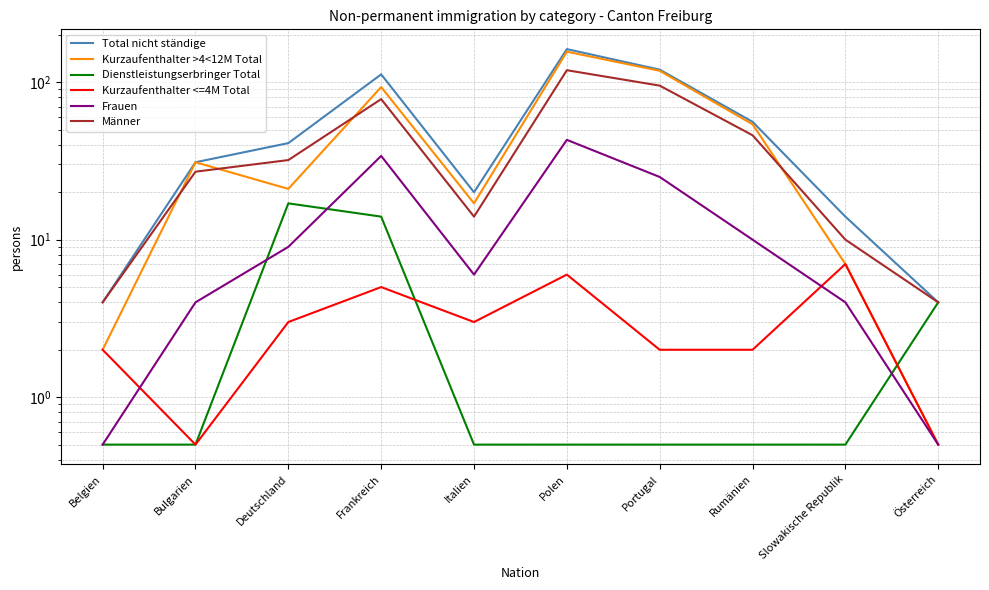

At which label does Kurzaufenthalter >4<12M Total reach its peak?

Polen